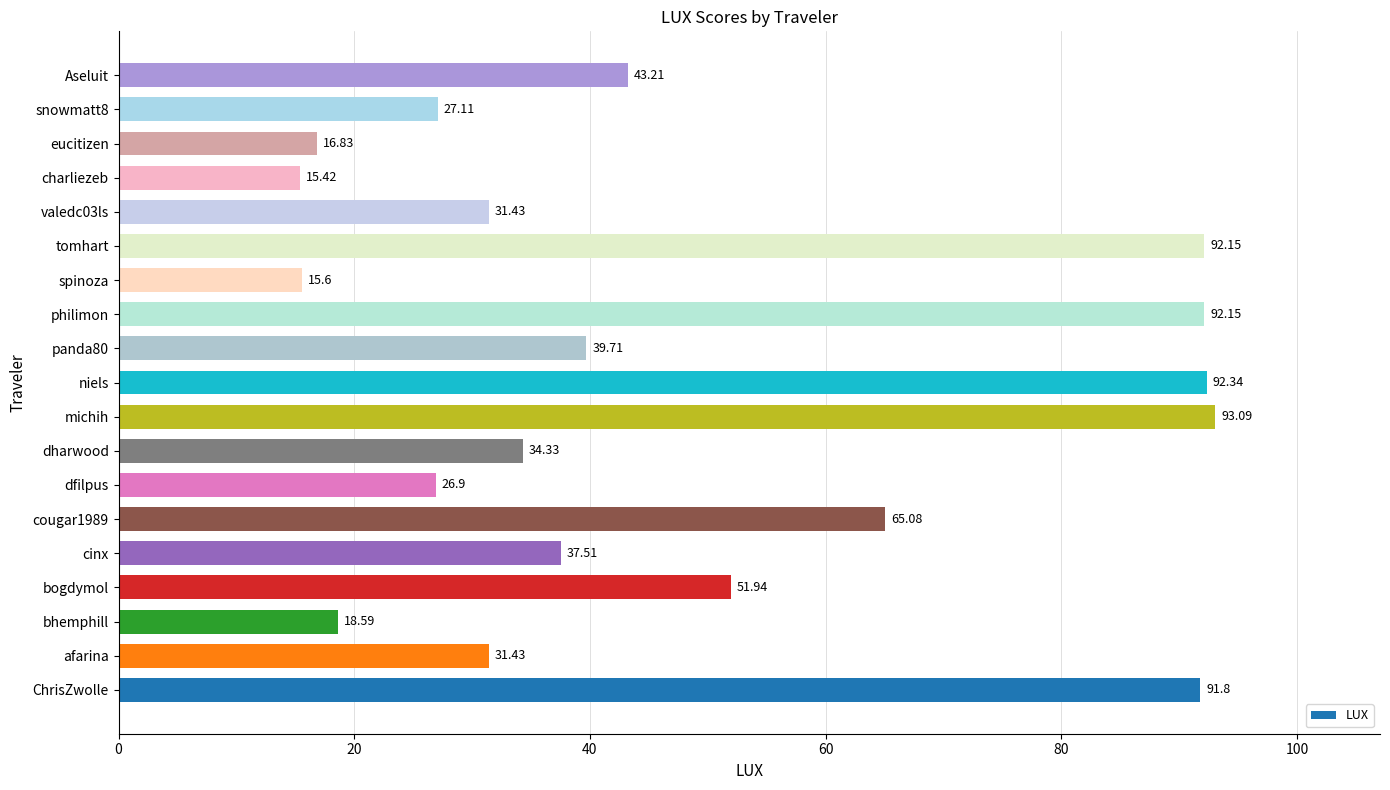

At which label is the value closest to 54?

bogdymol